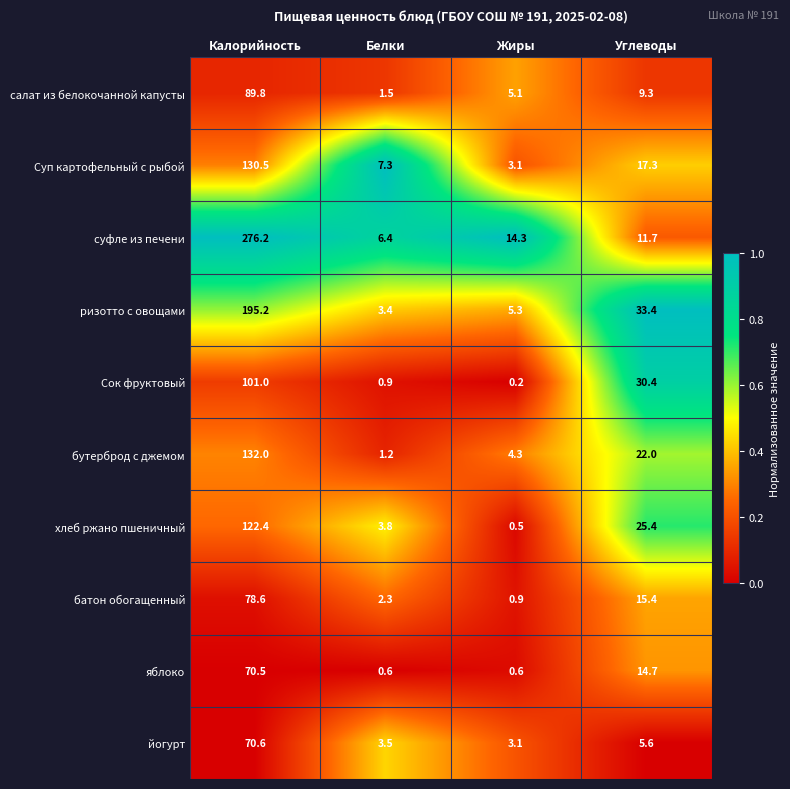

The value of бутерброд с джемом at Углеводы is 31.8. True or false?

False